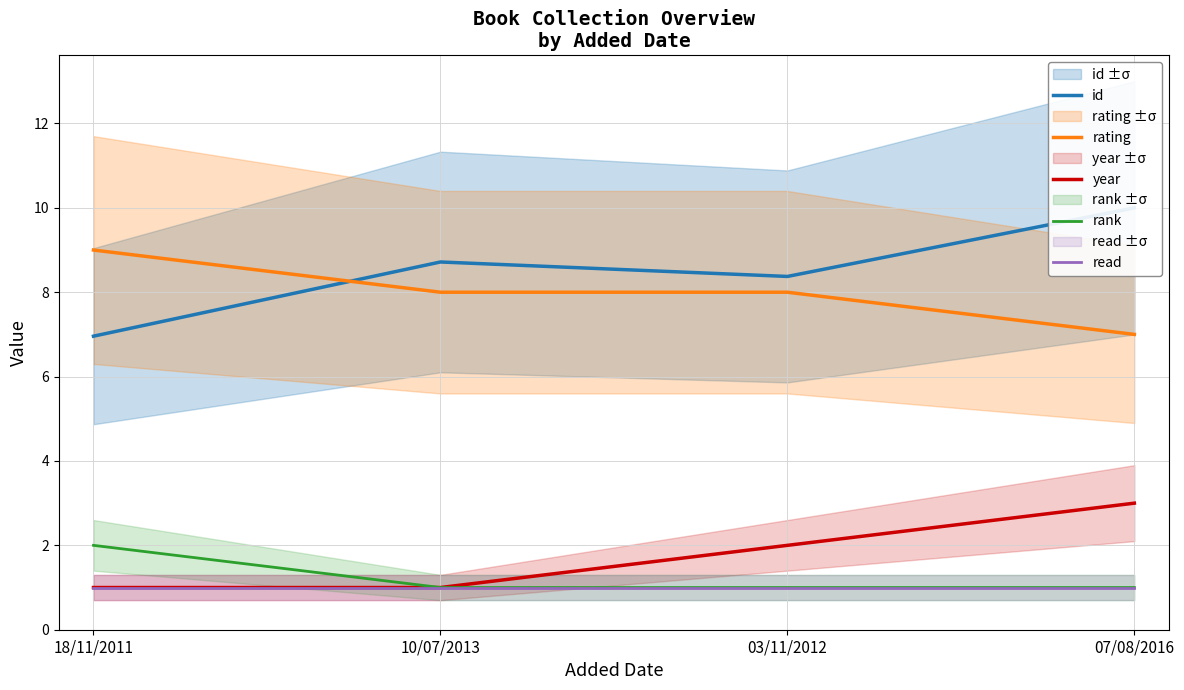

Between 18/11/2011 and 10/07/2013, which is larger?

10/07/2013